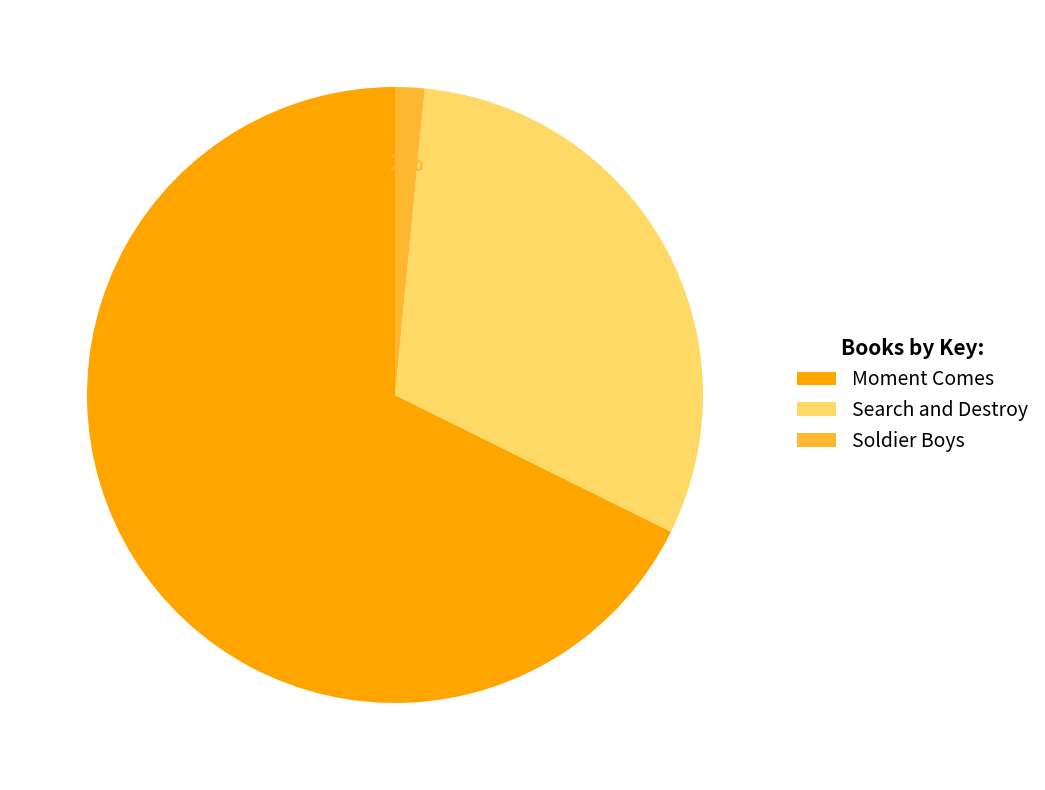

The Moment Comes slice represents 74% of the pie. True or false?

False